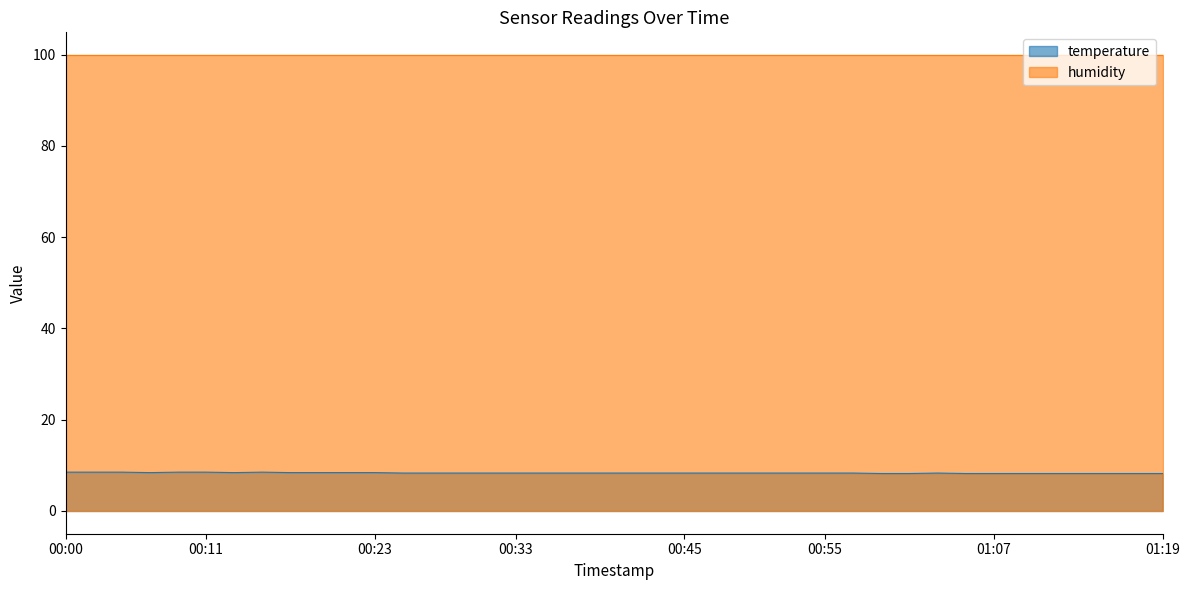

What is the difference between the second highest and second lowest values?

0.3